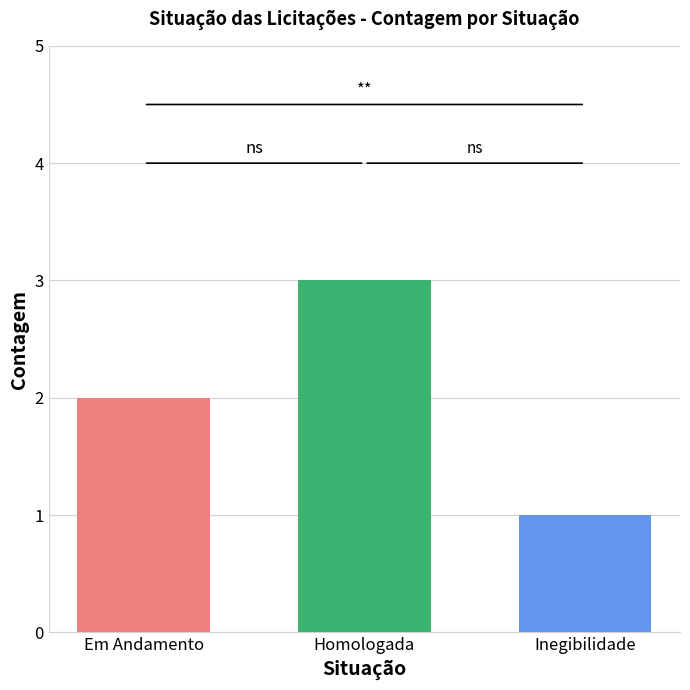

What is the greatest value displayed?

3